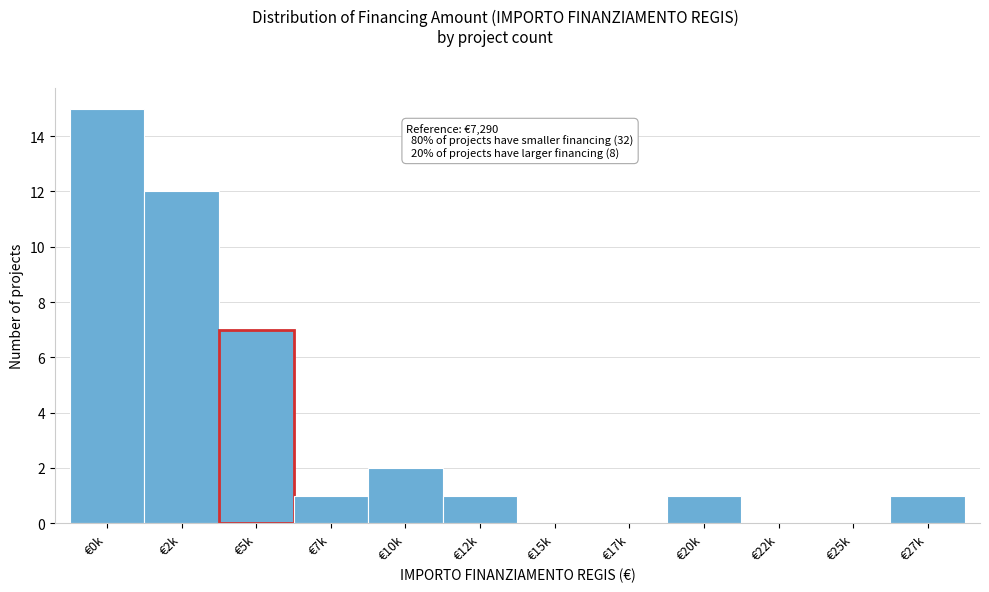

Reading left to right, transcribe all the data shown in this chart.

€0k=15	€2k=12	€5k=7	€7k=1	€10k=2	€12k=1	€15k=0	€17k=0	€20k=1	€22k=0	€25k=0	€27k=1